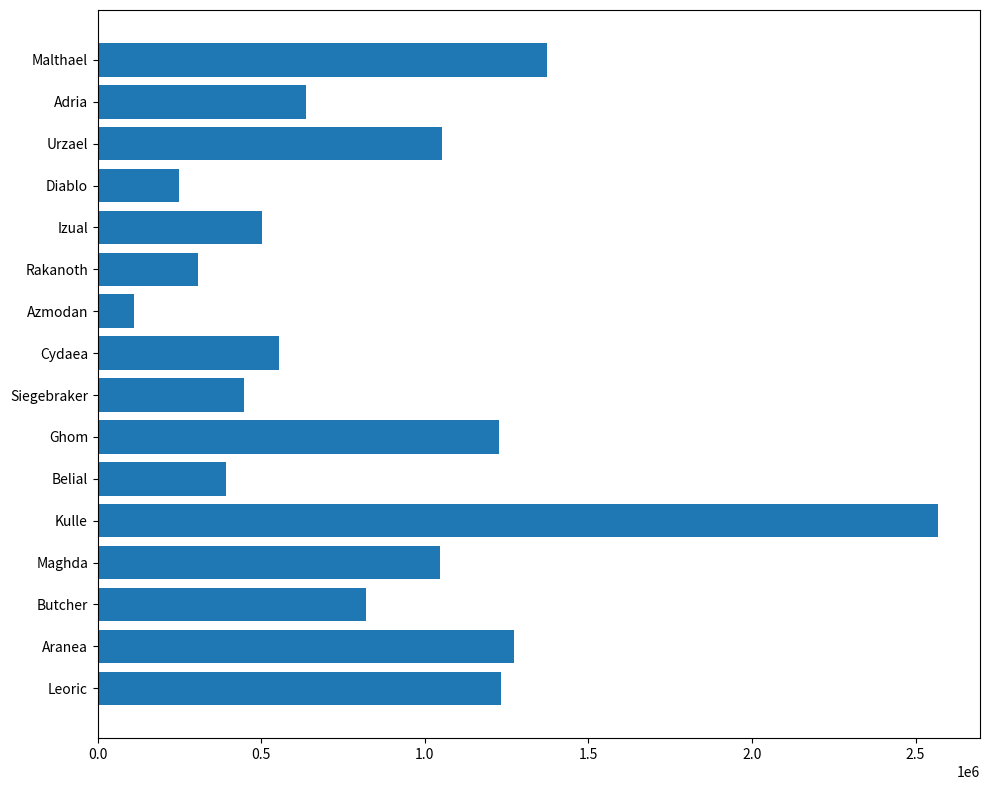

Read the value at Belial, to the nearest 50.

392500